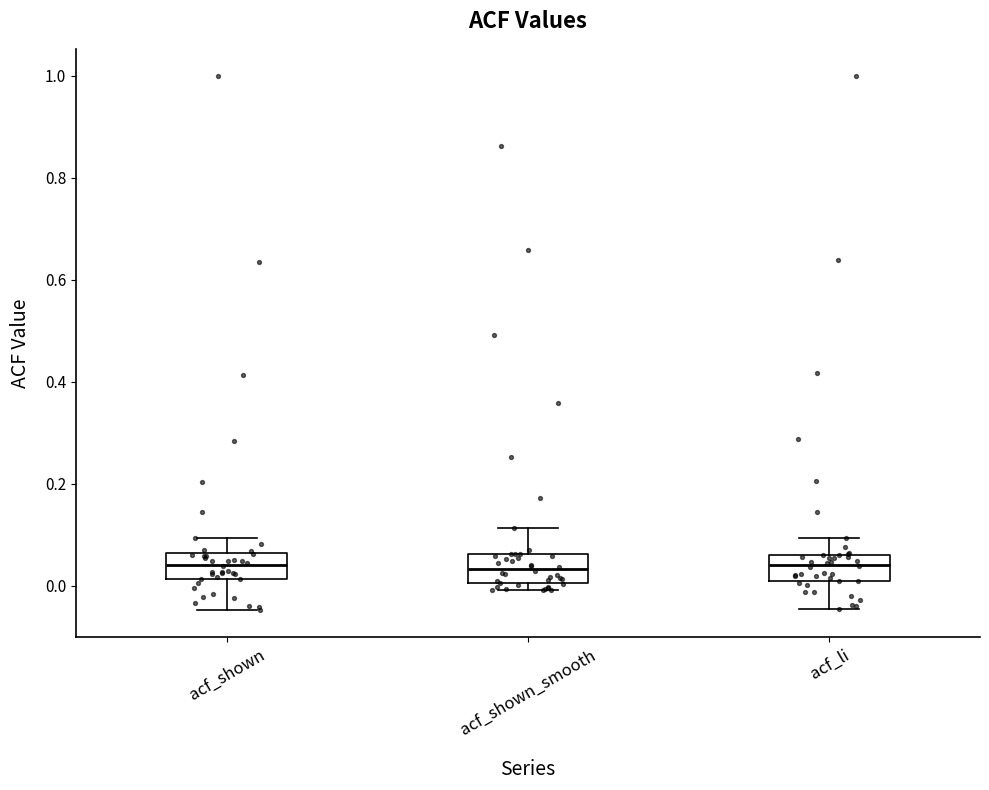

Where does the upper whisker of the box for acf_li end on the y-axis? The values are not printed on the chart, so give them approximately, as read against the axis.

0.10